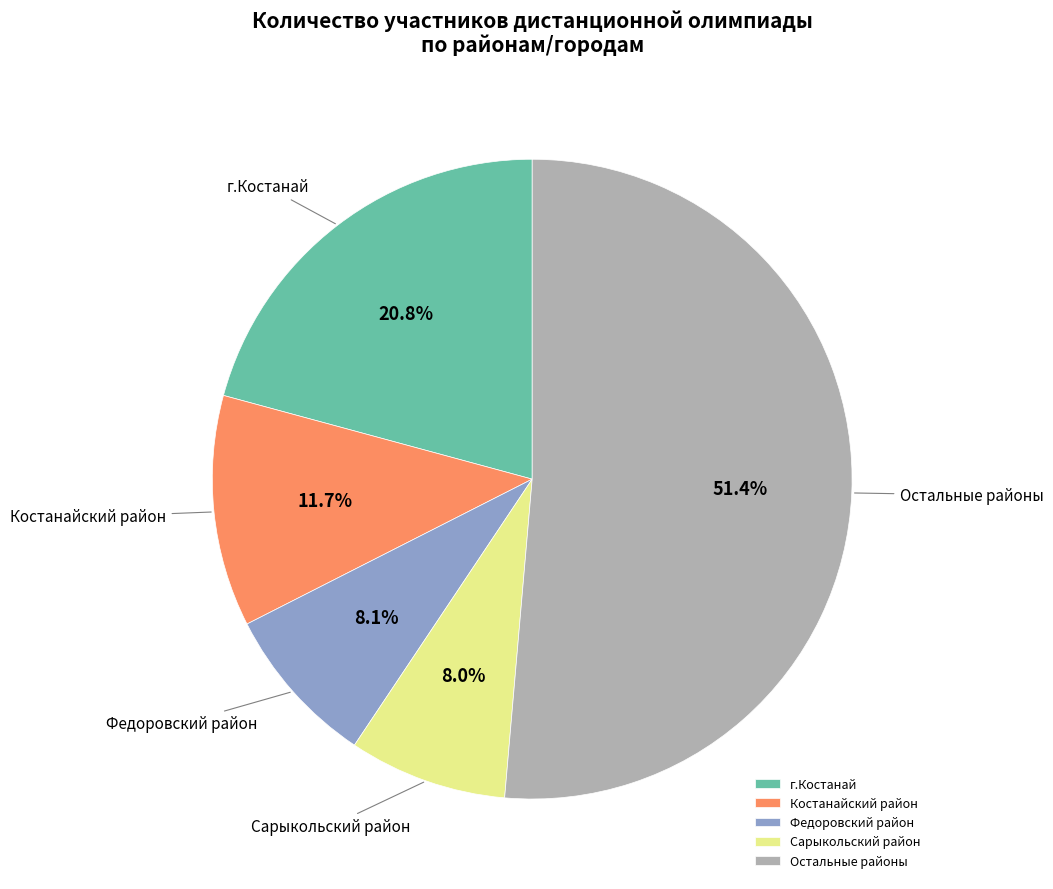

Approximately how many times larger is the value at г.Костанай compared to Остальные районы?

0.4